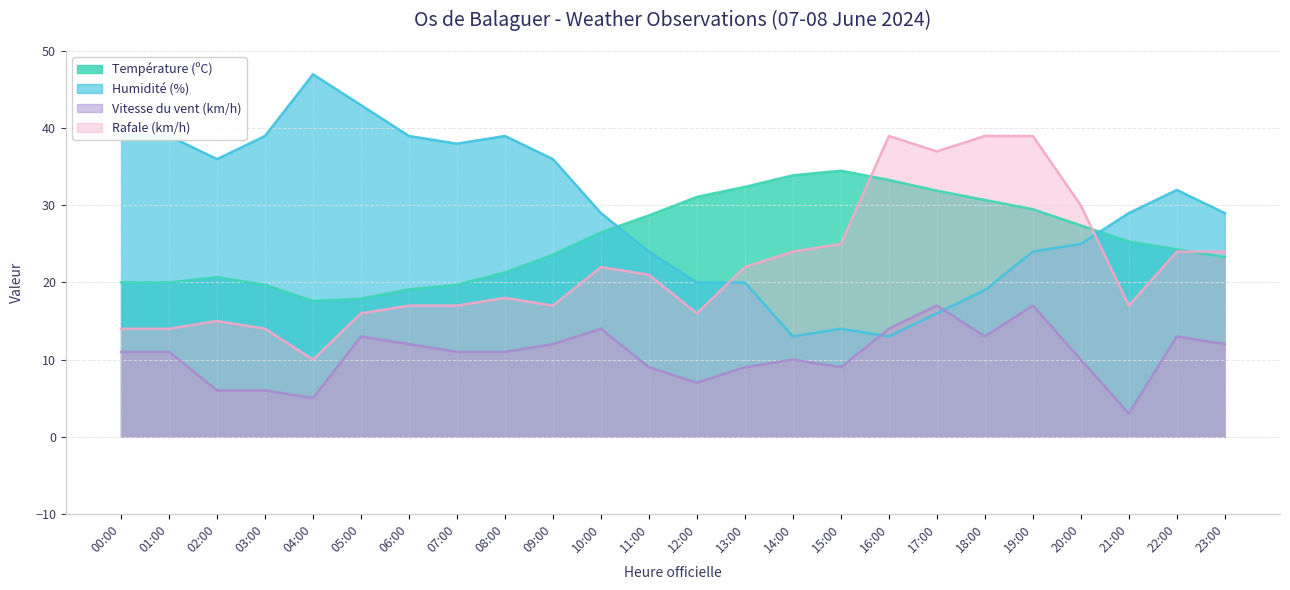

What is the value of the Humidité (%) point at the 3rd from the left?

36.0